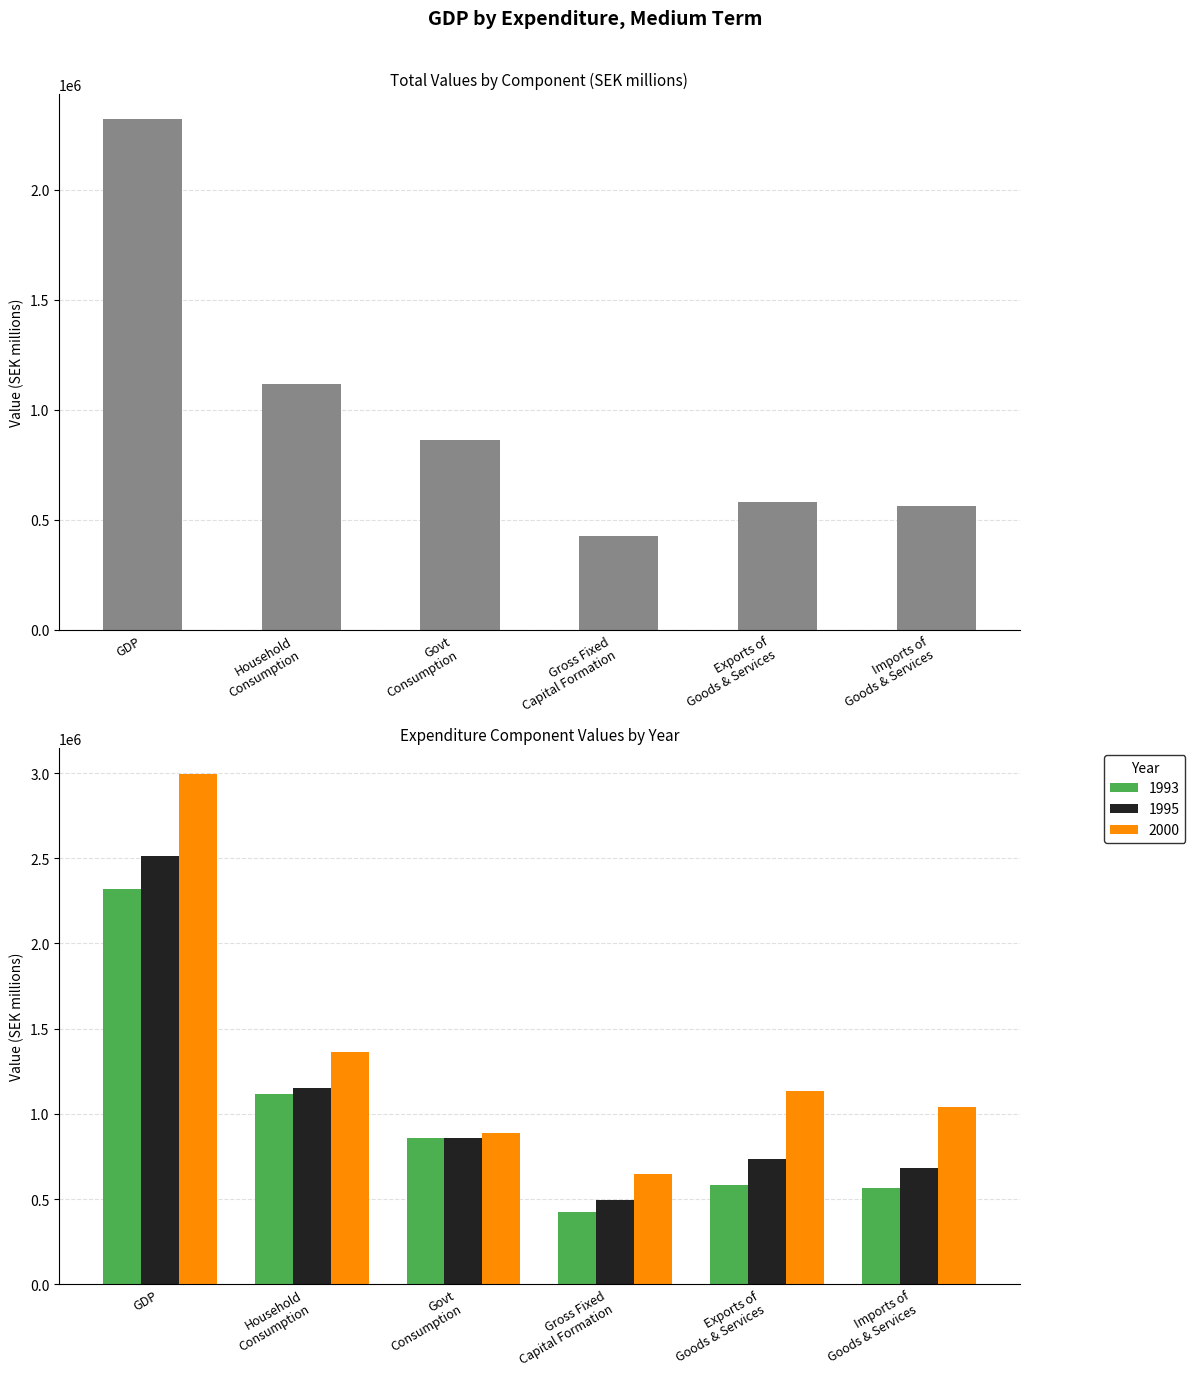

Are the bars grouped side by side (vs. stacked)?

Yes